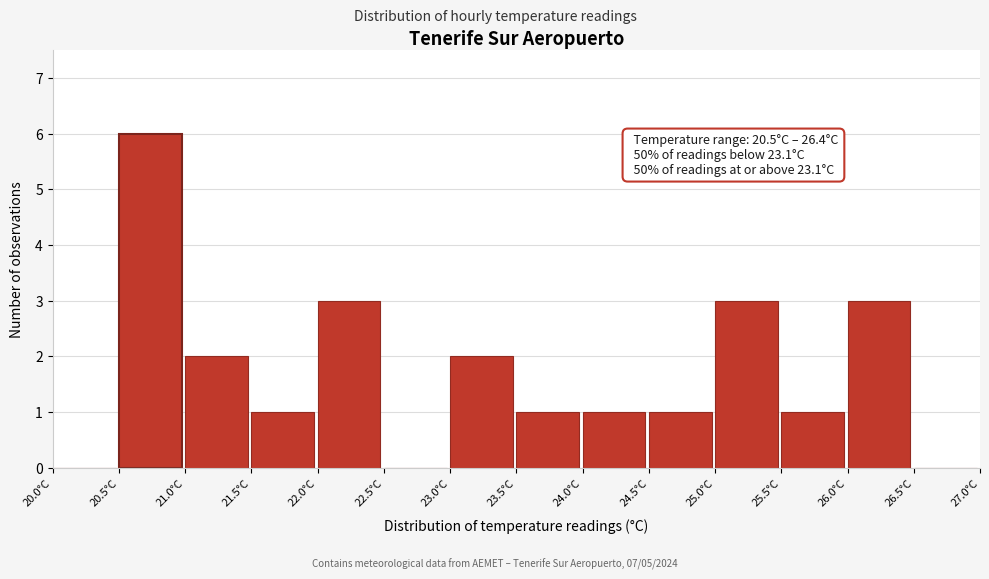

Over which range of the x-axis is the bar tallest?

20.5 to 21.0